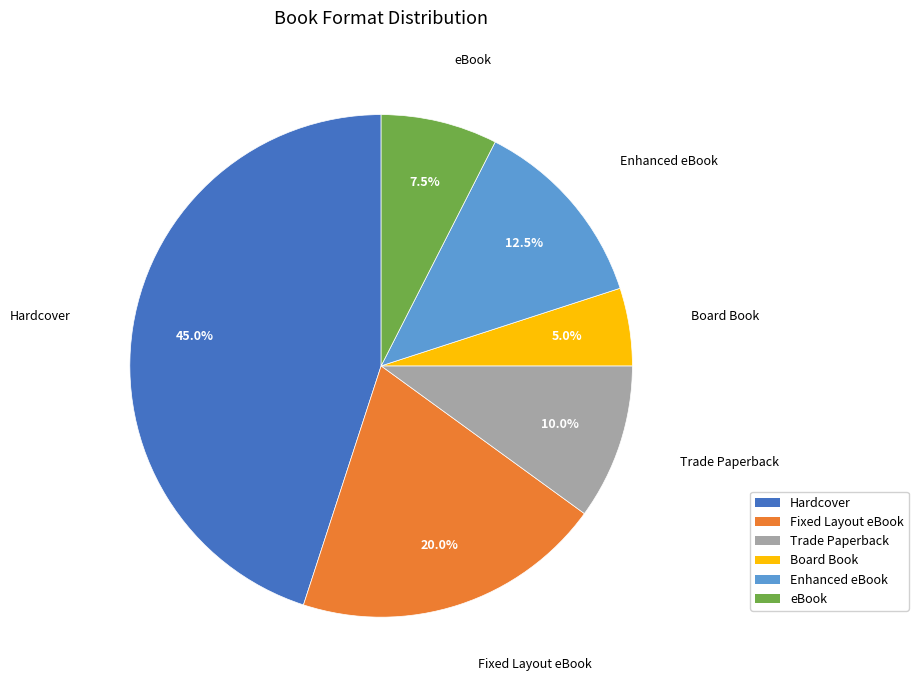

What is the smallest slice in the pie chart?

Board Book